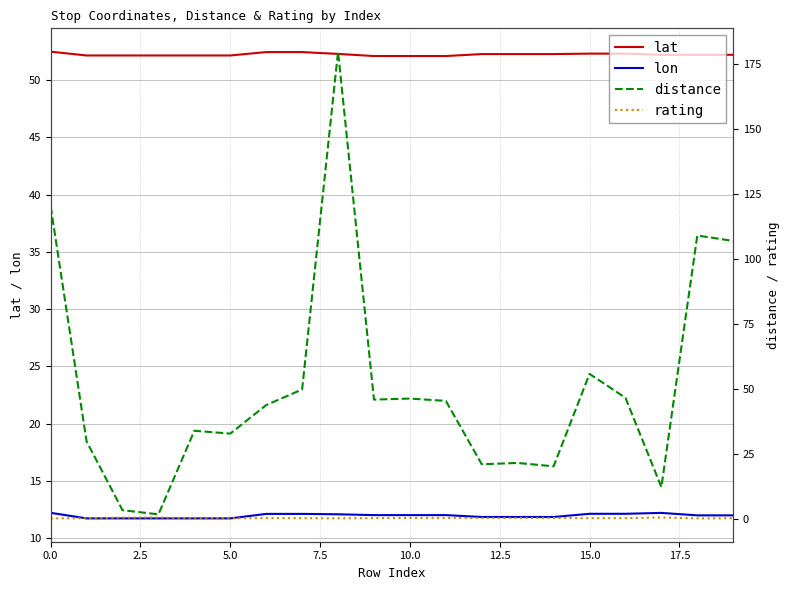

True or false: lat and rating intersect in this chart.

False